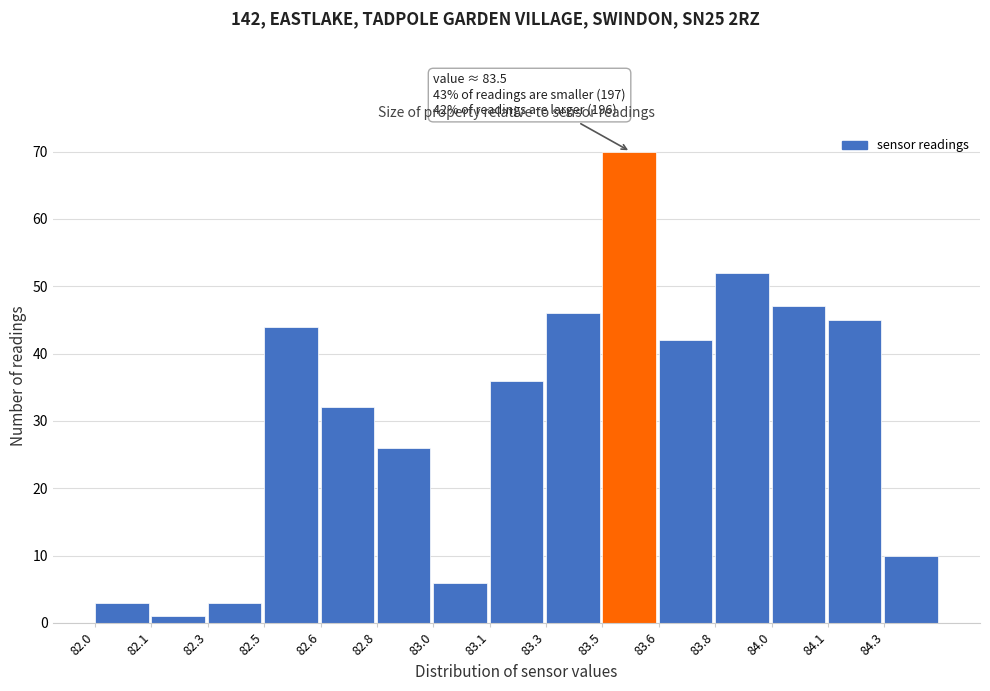

Reading left to right, transcribe all the data shown in this chart.

3	1	3	44	32	26	6	36	46	70	42	52	47	45	10